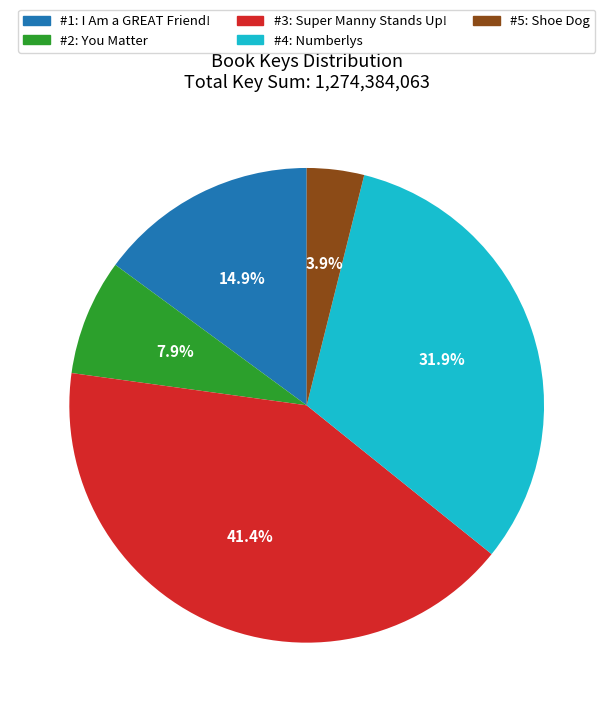

How many slices are in this pie chart?

5